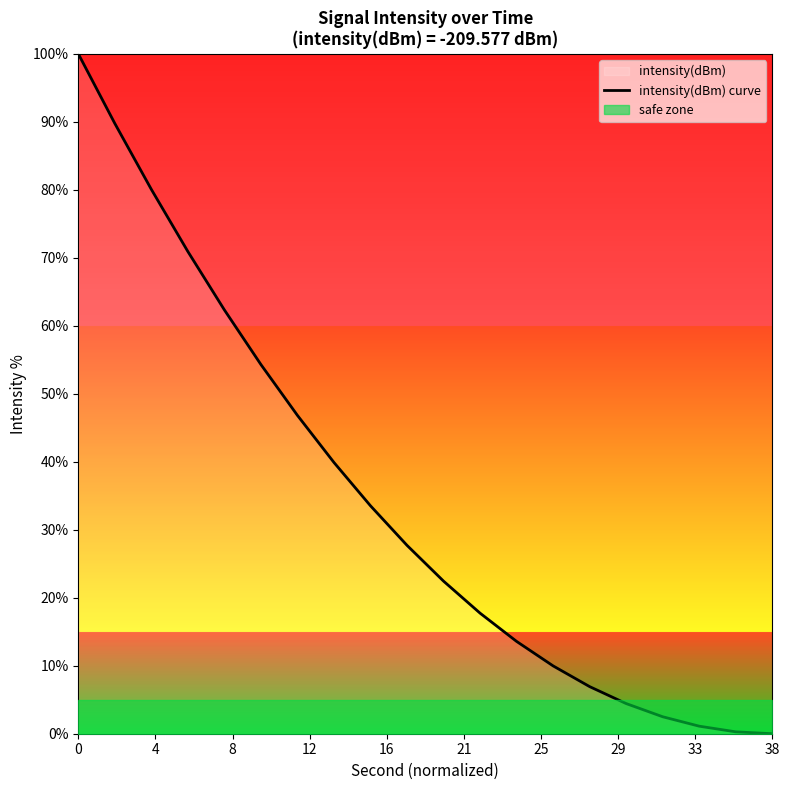

What is the difference between the maximum and minimum values?

100.0